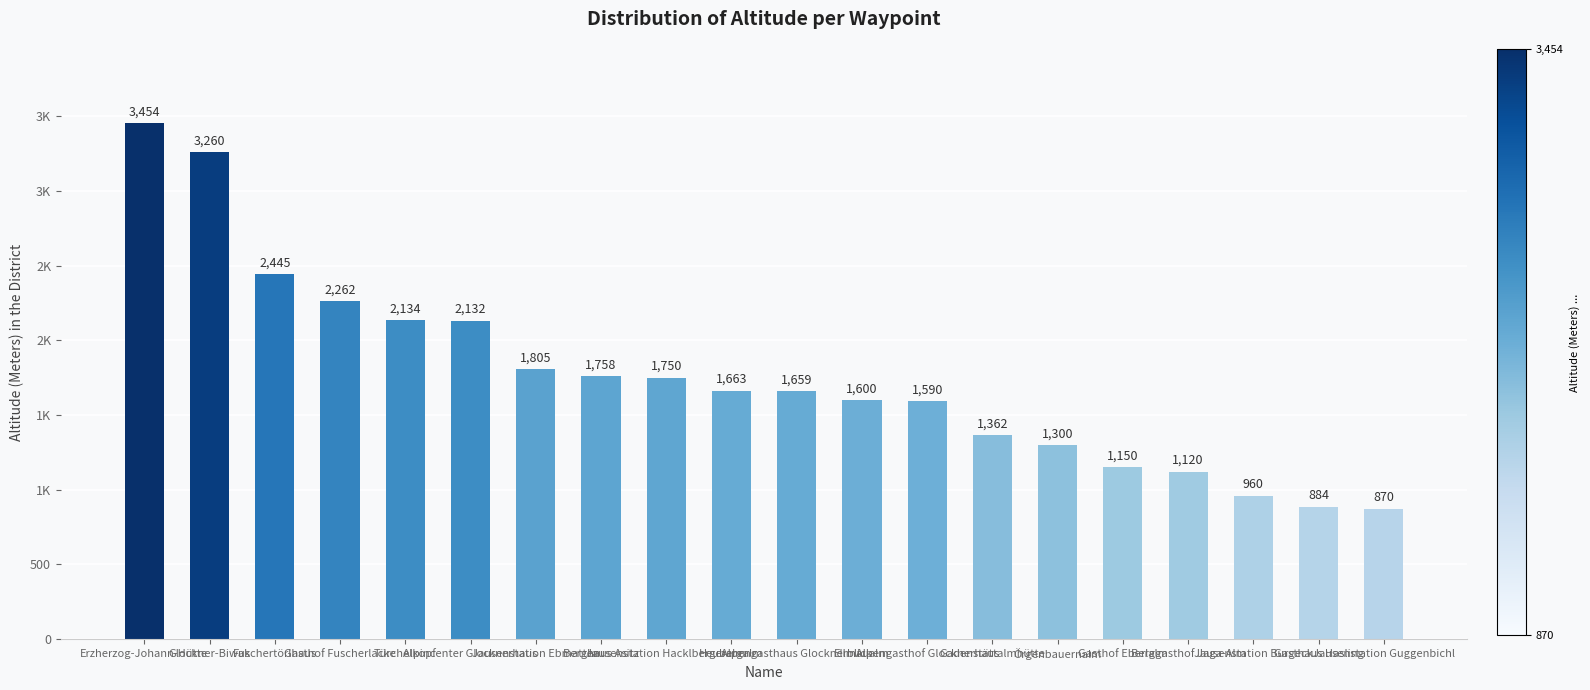

Does the chart contain any negative values?

No